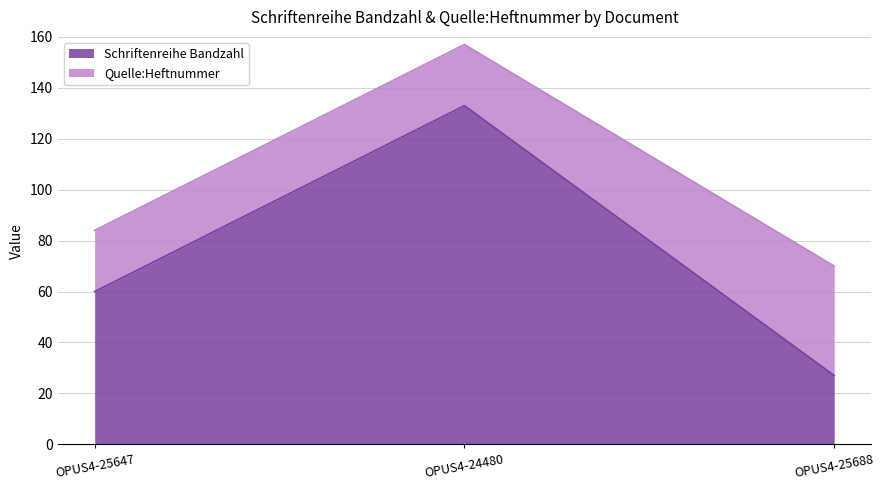

Between OPUS4-25688 and OPUS4-25647, which is larger?

OPUS4-25647